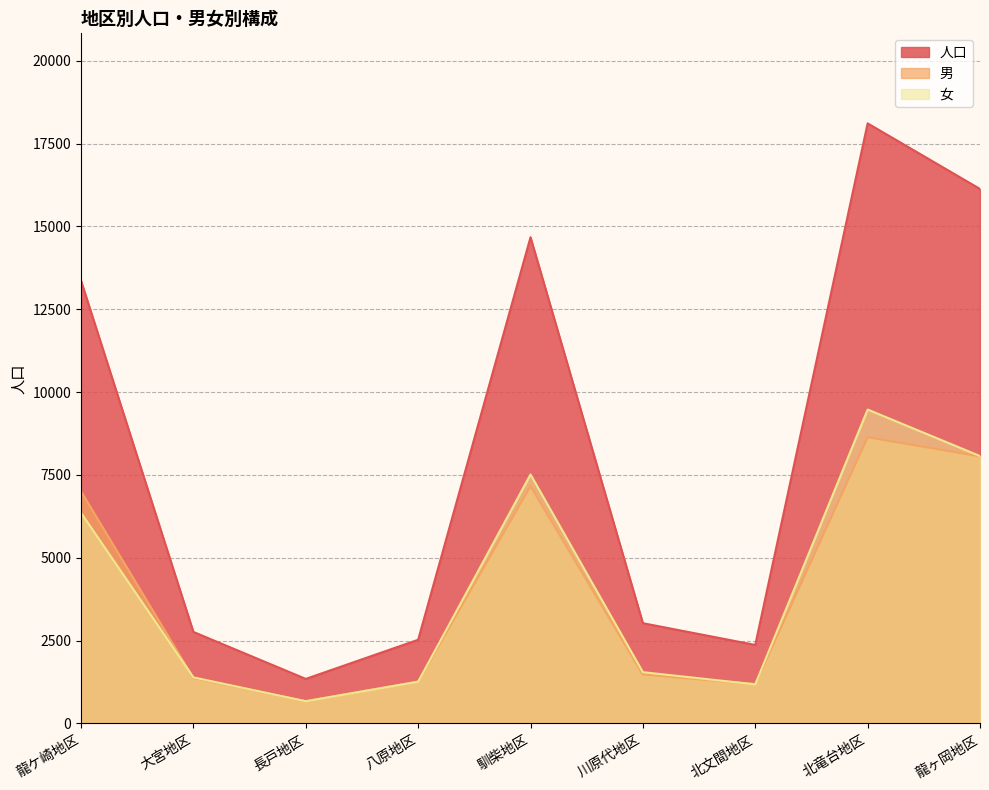

Where does the 女 series first go above 1548?

龍ケ崎地区